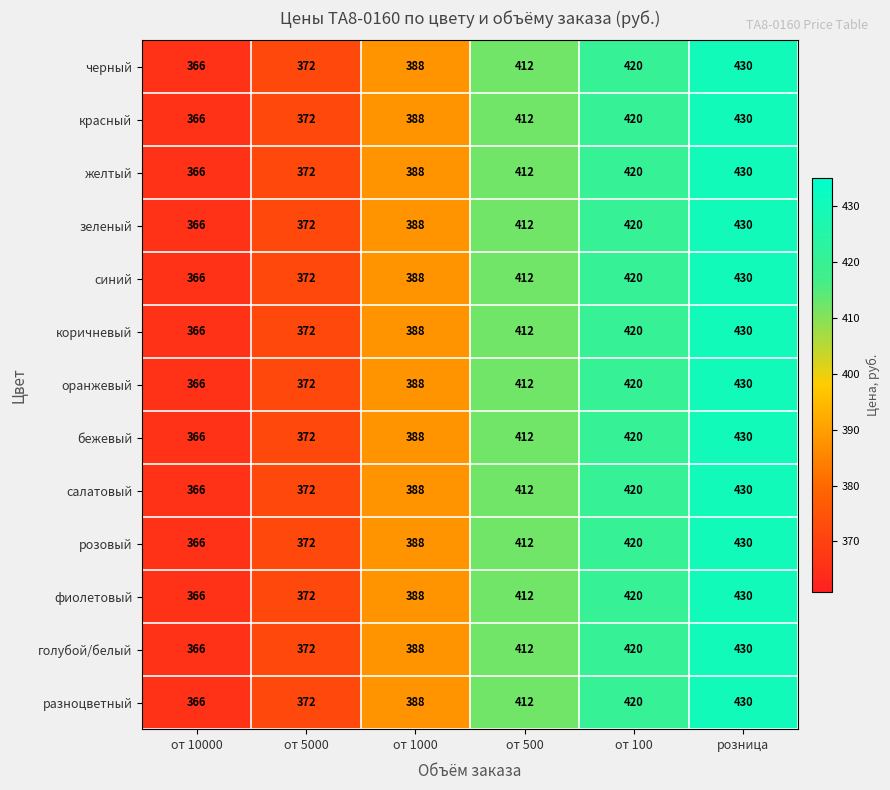

List the labels in order of фиолетовый value, largest first.

розница, от 100, от 500, от 1000, от 5000, от 10000